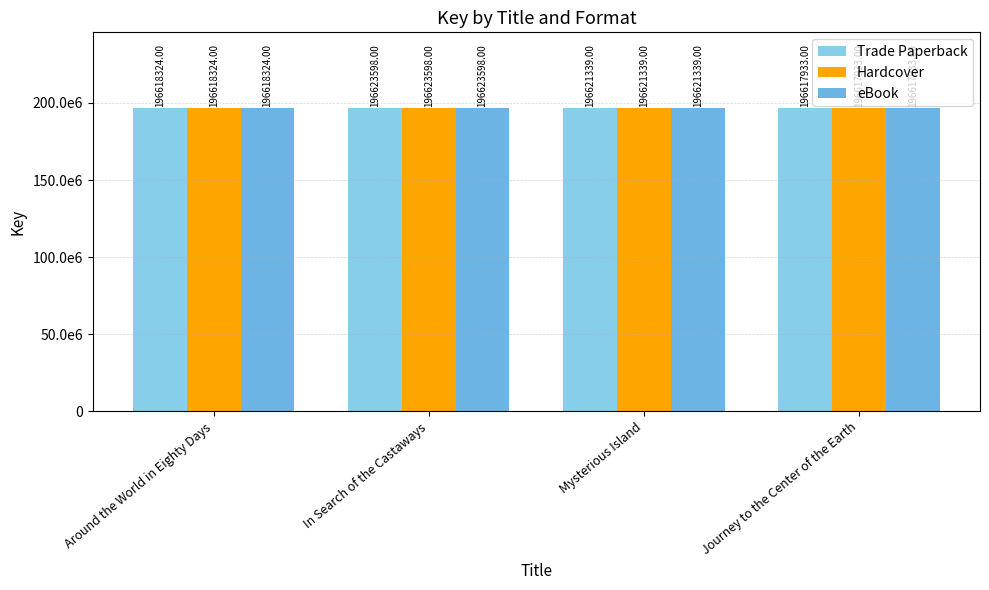

What is the label of the 3rd bar from the right?

In Search of the Castaways